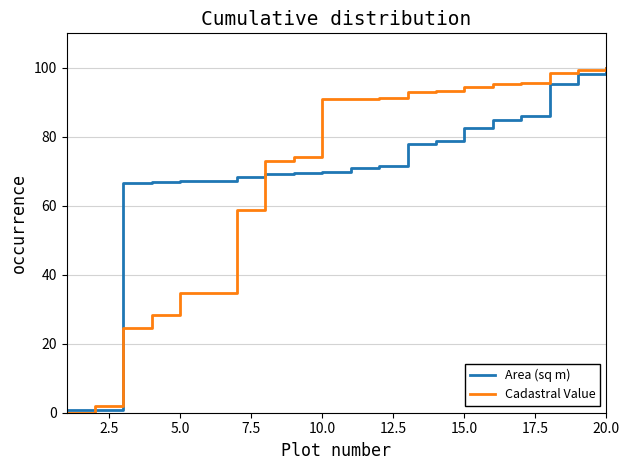

Which series has the widest spread of values?

Cadastral Value